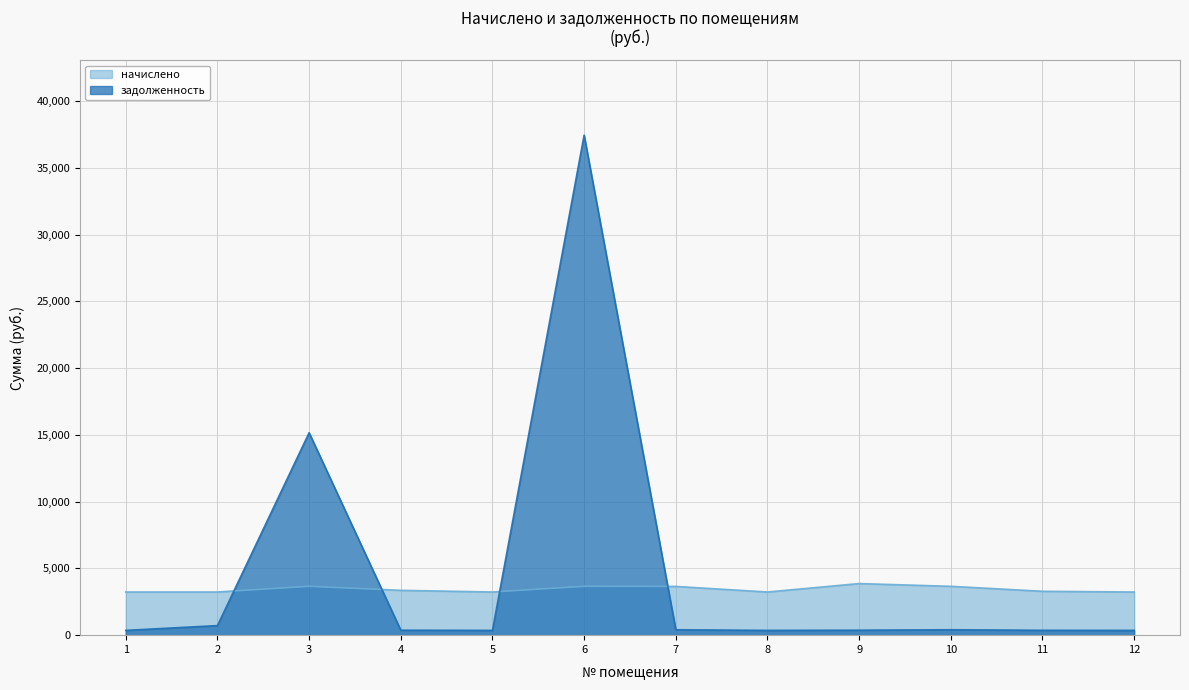

The задолженность series shows 405.7 at 7. True or false?

True